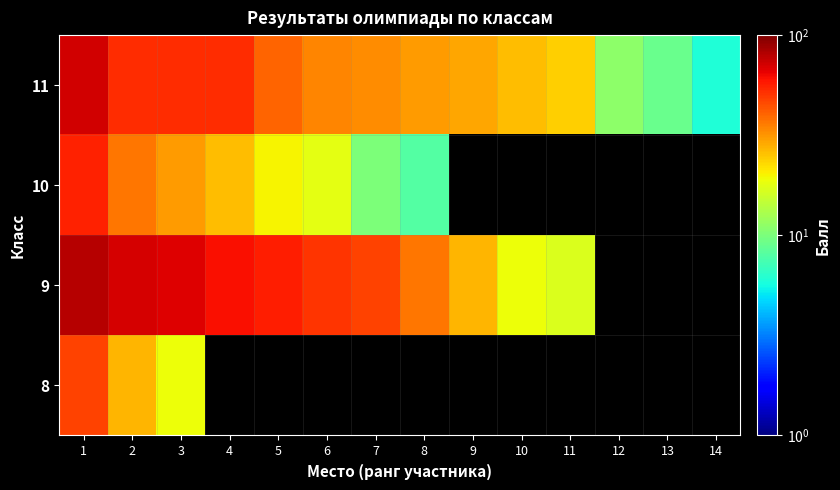

At how many categories does at least one series exceed 43?

7